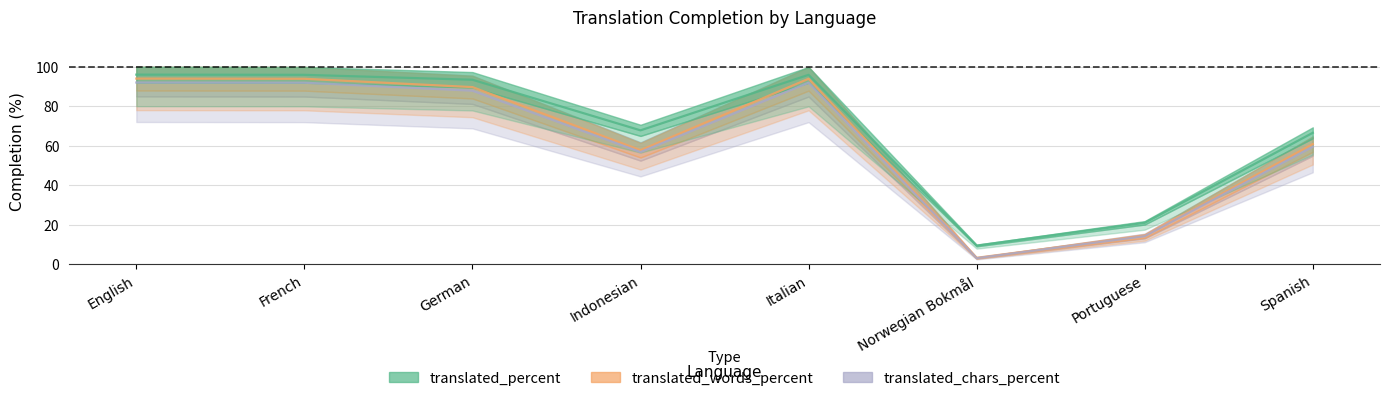

Where does the translated_percent series first go above 93?

English